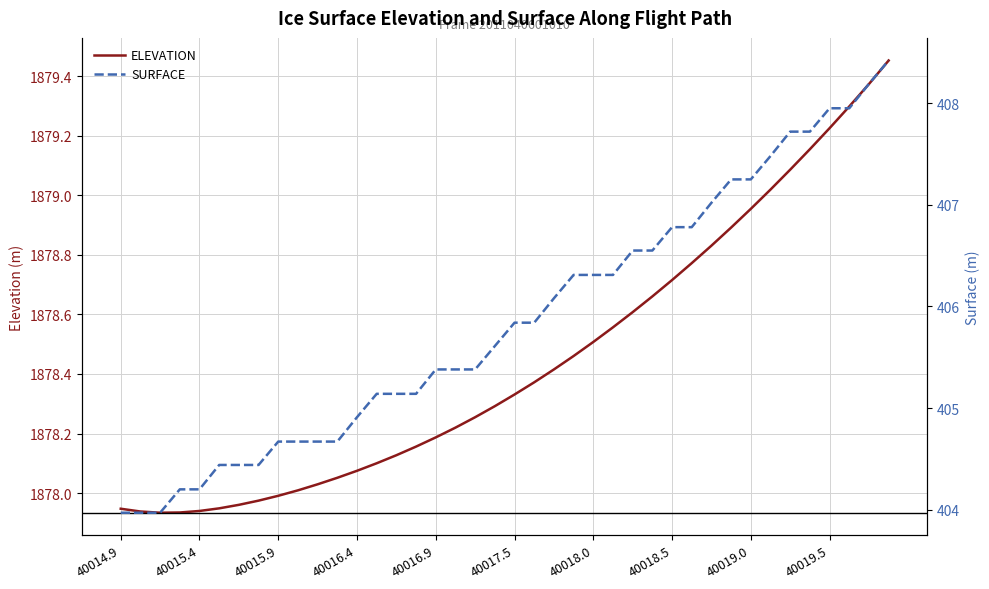

At which category is the sum across all series the highest?

39